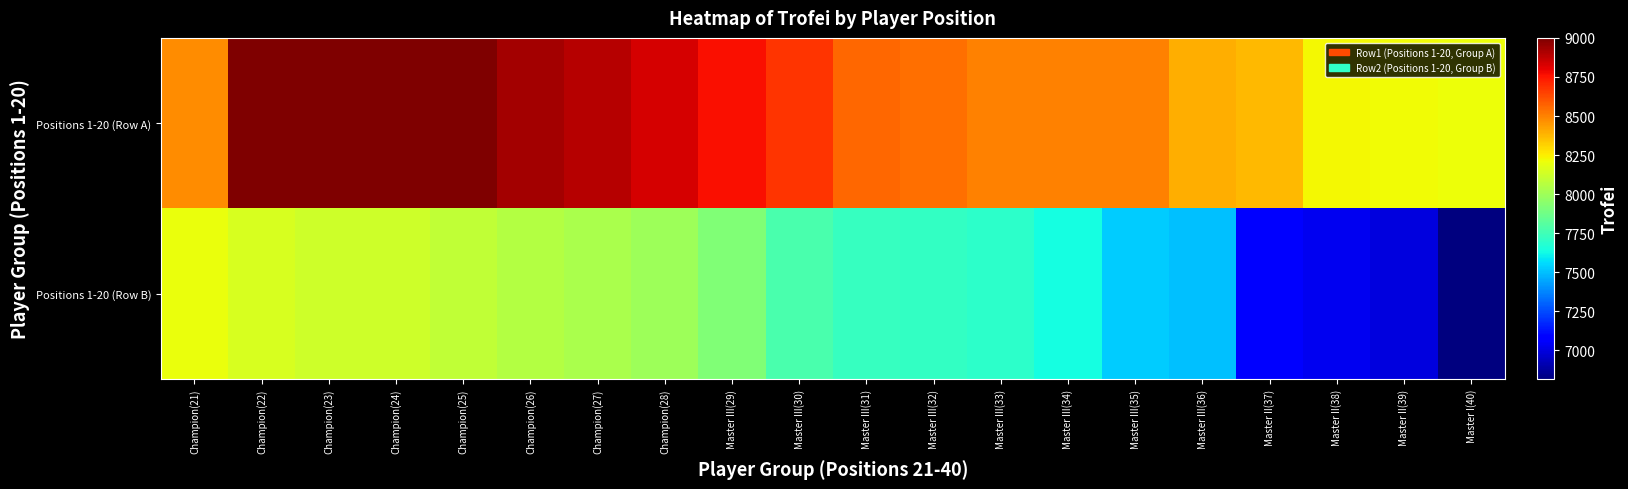

Reading left to right, what are all the values shown in this chart?

Positions 1-20 (Row A): Champion(21)=8477	Champion(22)=9000	Champion(23)=9000	Champion(24)=9000	Champion(25)=9000	Champion(26)=8924	Champion(27)=8890	Champion(28)=8835	Master III(29)=8764	Master III(30)=8681	Master III(31)=8559	Master III(32)=8546	Master III(33)=8500	Master III(34)=8500	Master III(35)=8500	Master III(36)=8398	Master II(37)=8371	Master II(38)=8229	Master II(39)=8216	Master I(40)=8211
Positions 1-20 (Row B): Champion(21)=8204	Champion(22)=8150	Champion(23)=8127	Champion(24)=8121	Champion(25)=8091	Champion(26)=8053	Champion(27)=8031	Champion(28)=8000	Master III(29)=7917	Master III(30)=7771	Master III(31)=7724	Master III(32)=7718	Master III(33)=7696	Master III(34)=7640	Master III(35)=7525	Master III(36)=7501	Master II(37)=7094	Master II(38)=7030	Master II(39)=7000	Master I(40)=6815